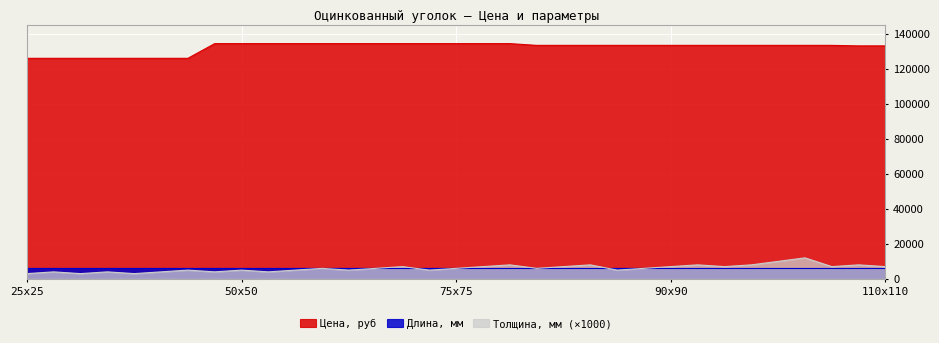

True or false: Длина, мм and Цена, руб cross at least once.

False